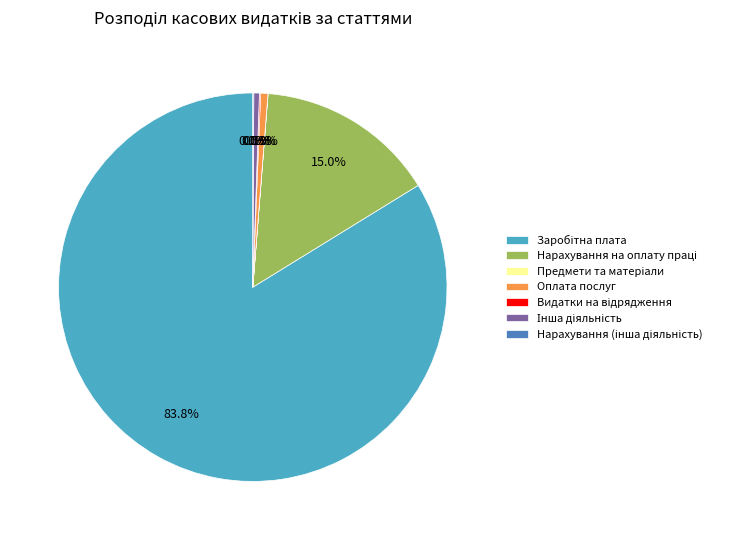

Is there any slice that represents more than half of the pie?

Yes